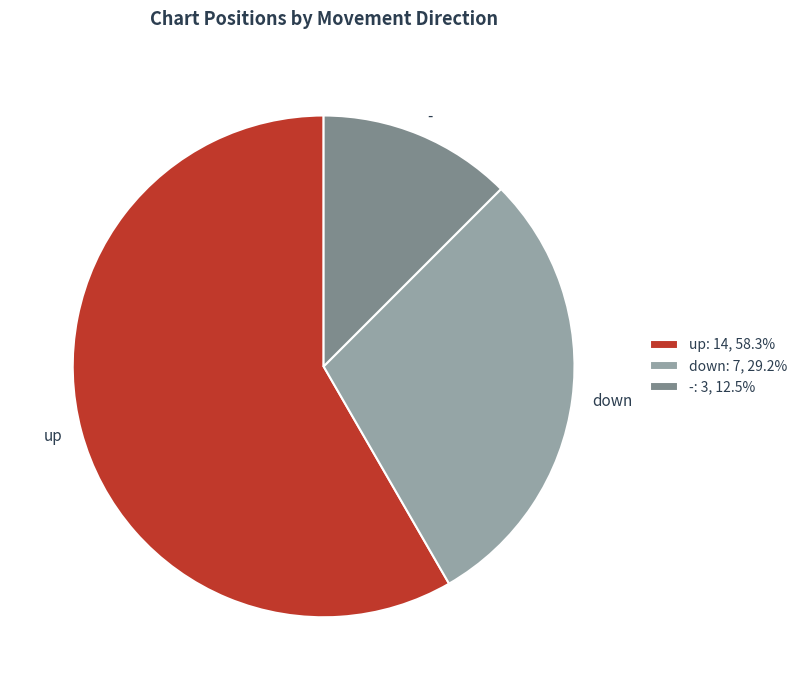

Does any single category account for the majority?

Yes